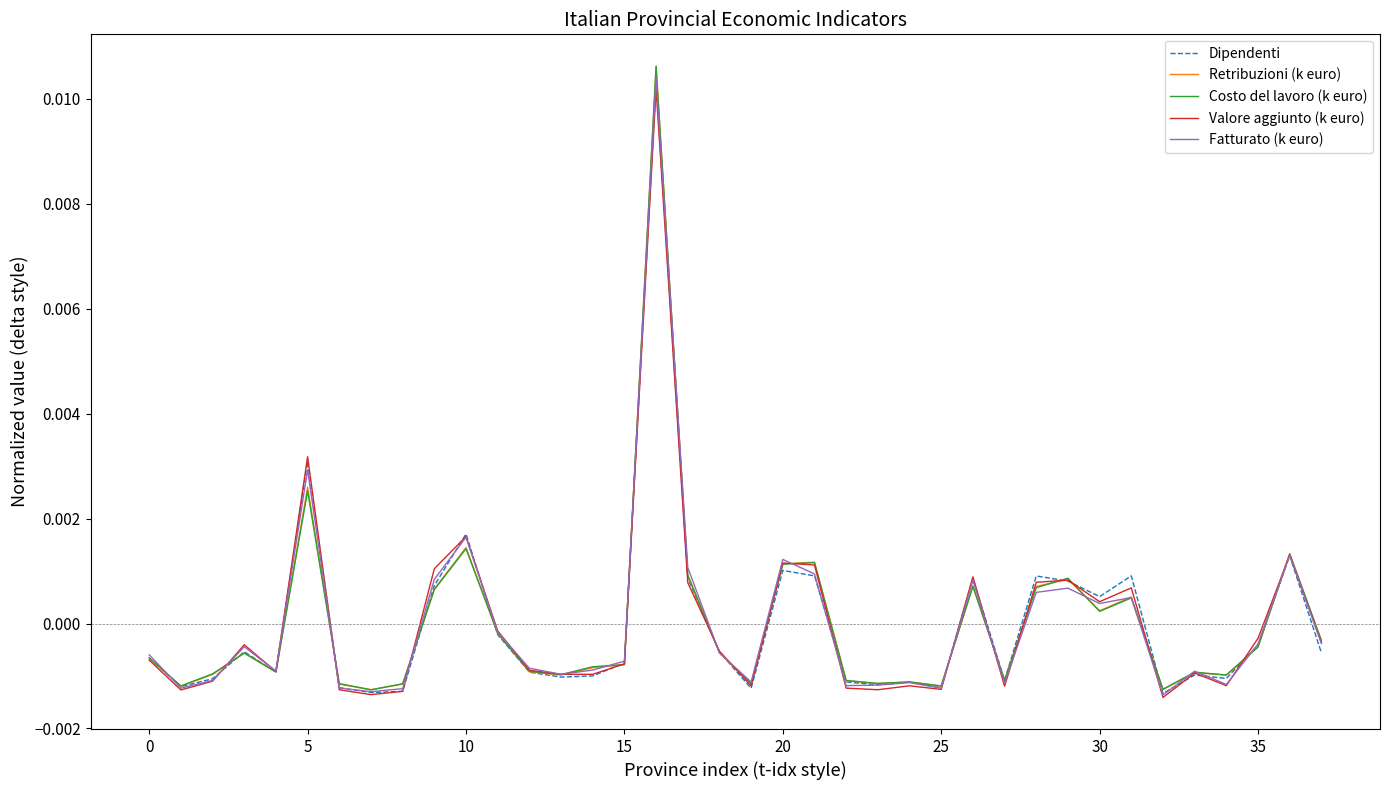

Which series has the widest spread of values?

Costo del lavoro (k euro)